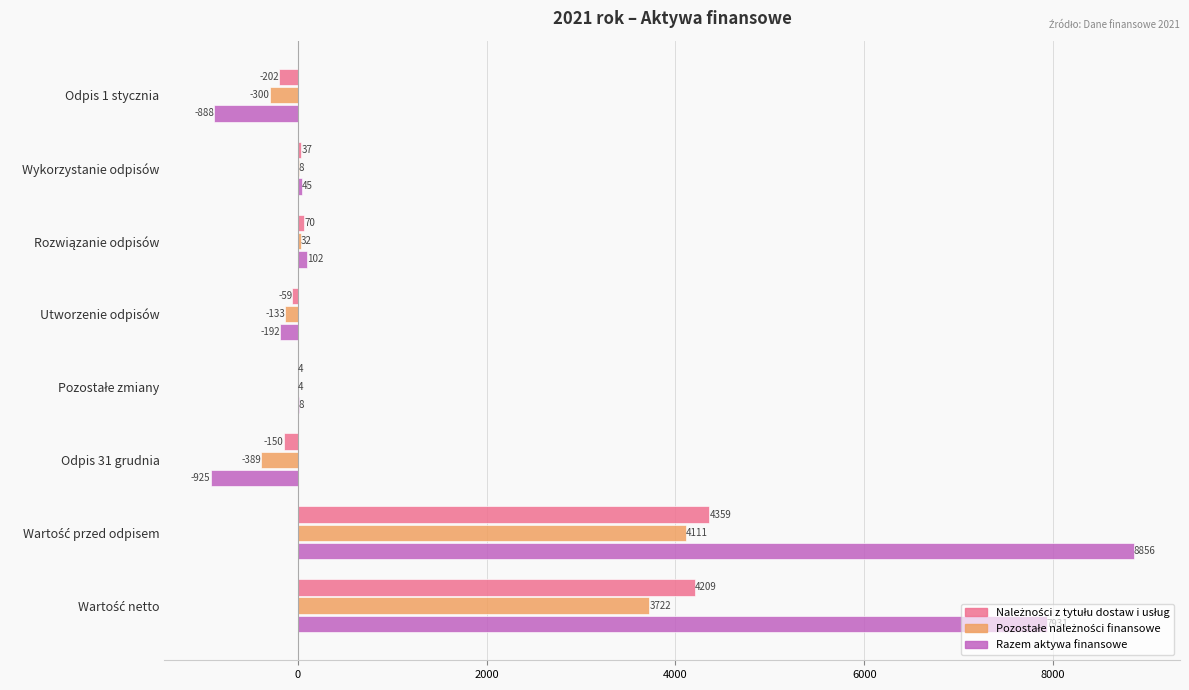

What is the sum of all Razem aktywa finansowe values?

14937